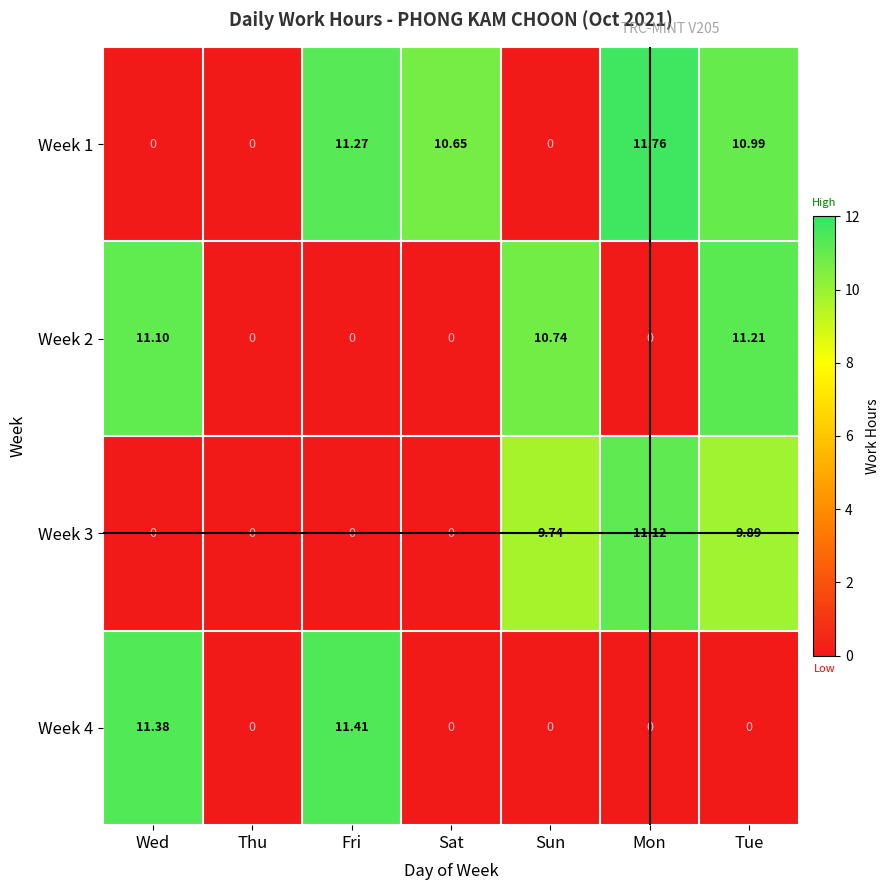

Which category has the highest value across all series?

Mon